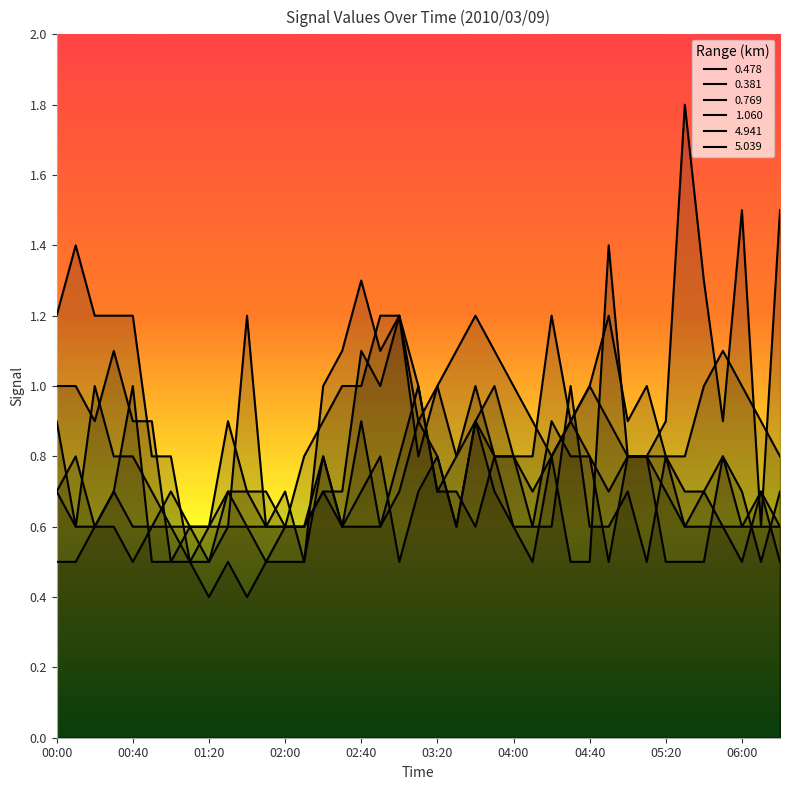

Which category has the highest value in the 5.039 series?

00:10